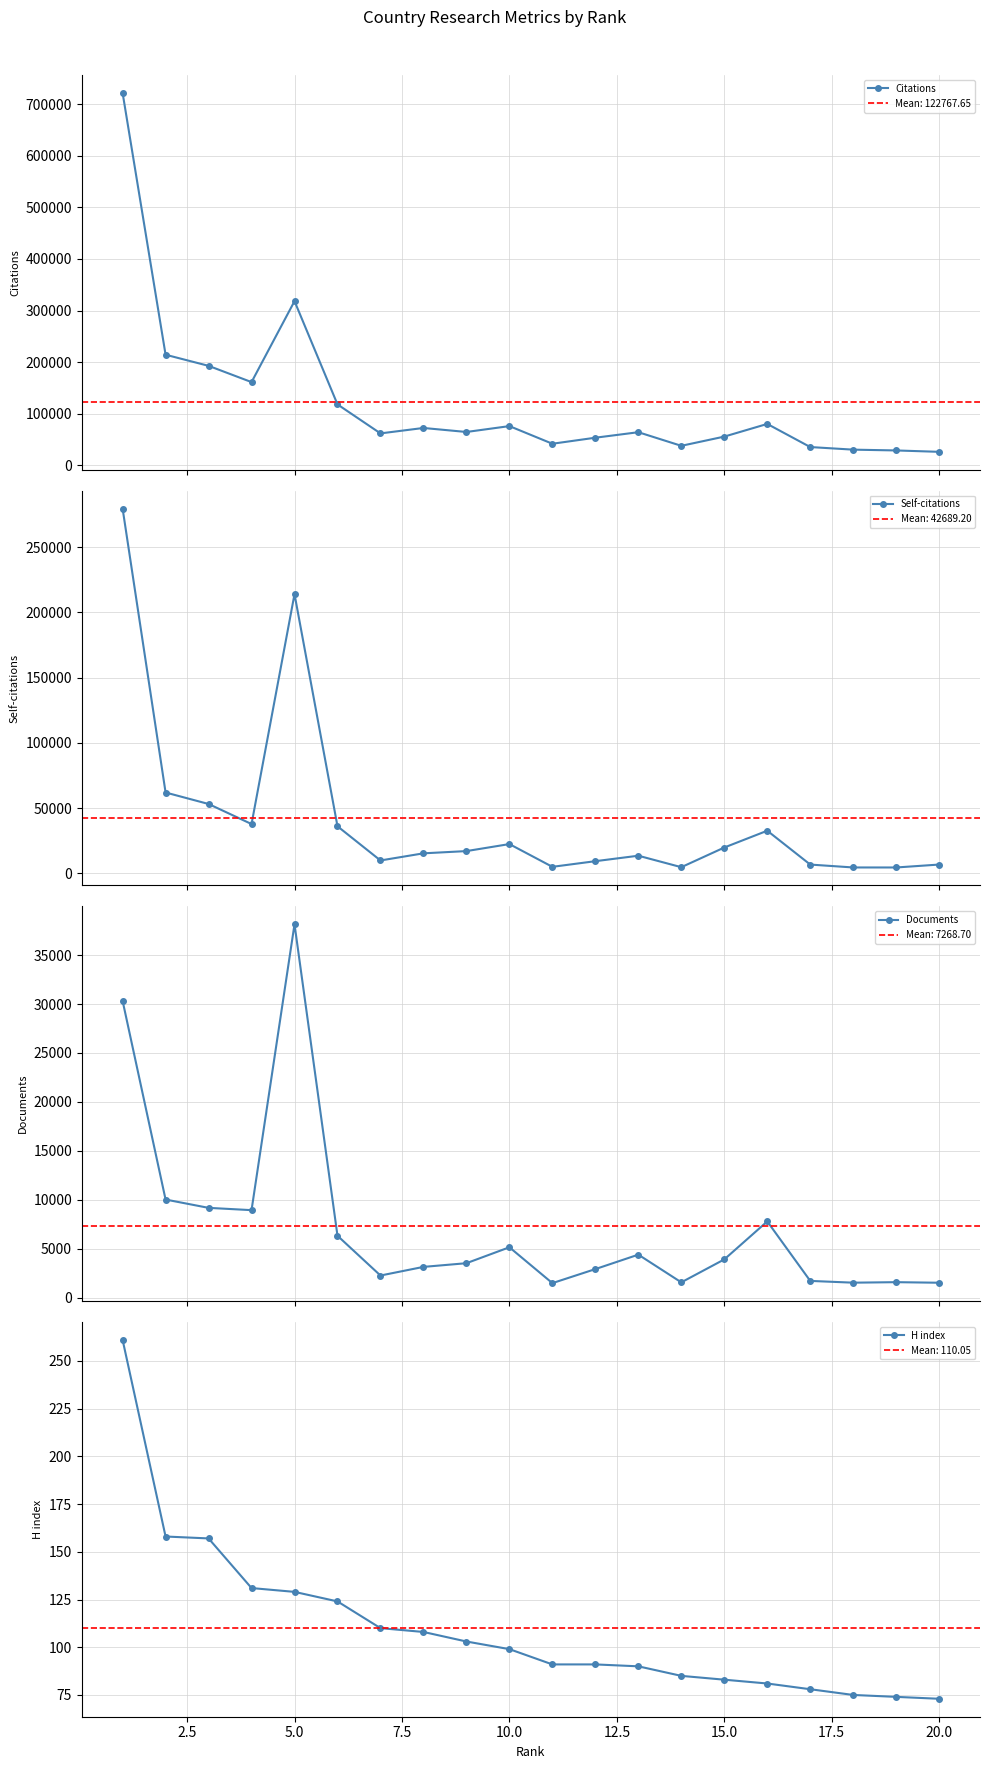

What is the average value of the H index series?

110